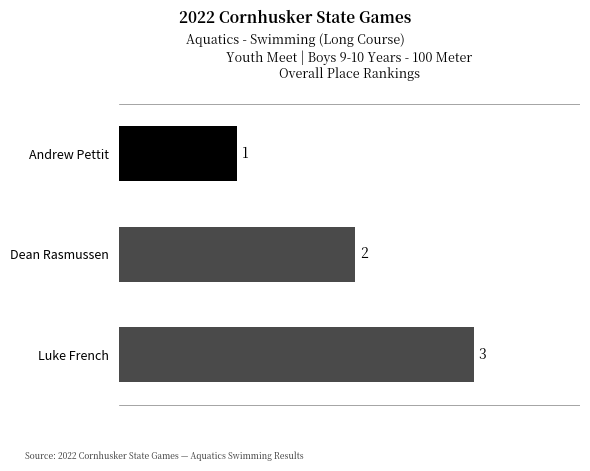

How many values are below 2?

1